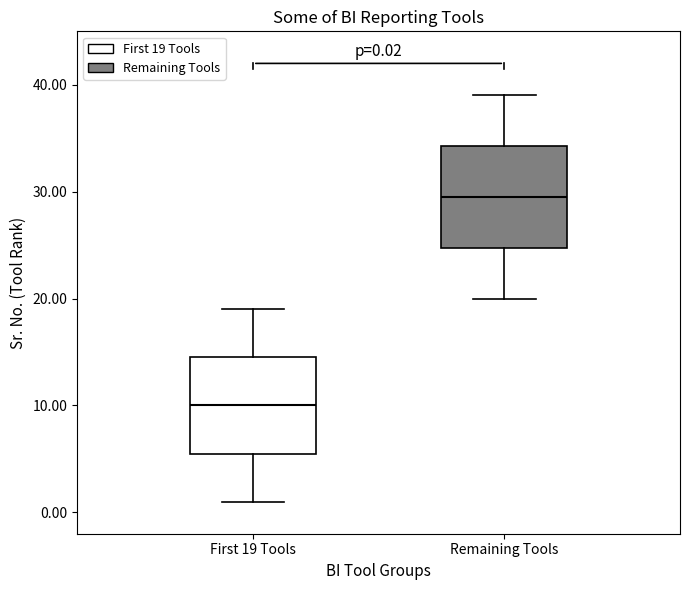

Which box's median line is the lowest?

First 19 Tools